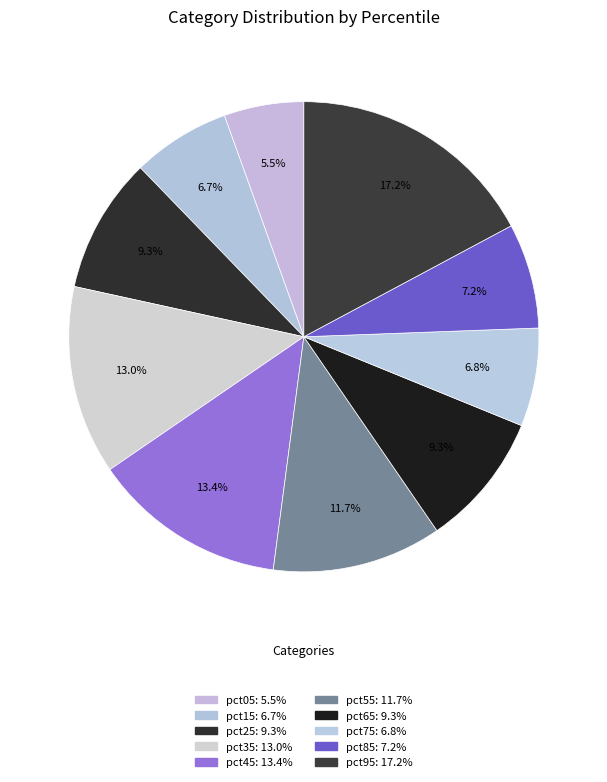

What percentage is the pct55 slice, to the nearest percent?

12%